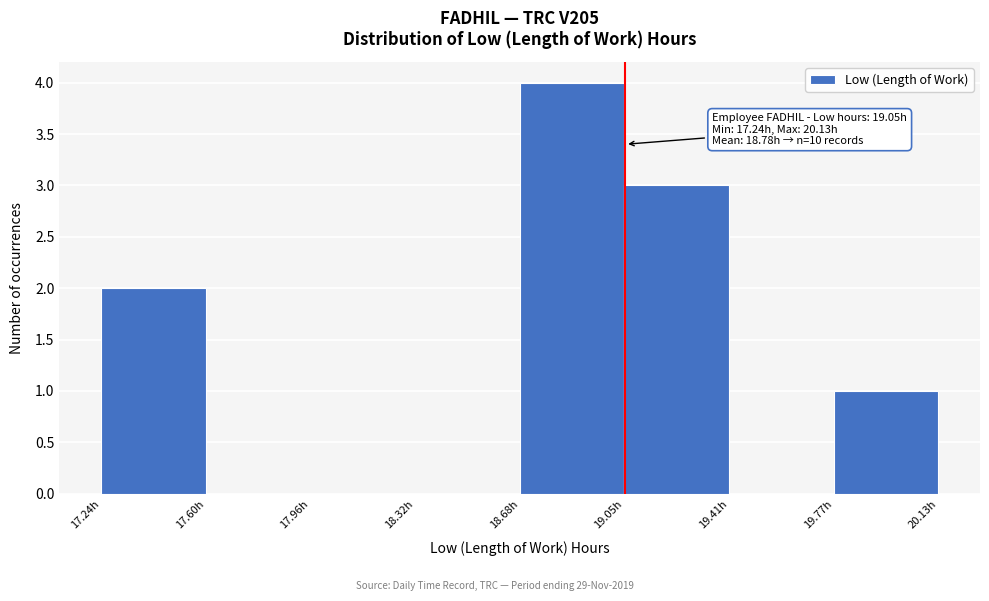

Over which range of the x-axis is the bar tallest?

18.70 to 19.05